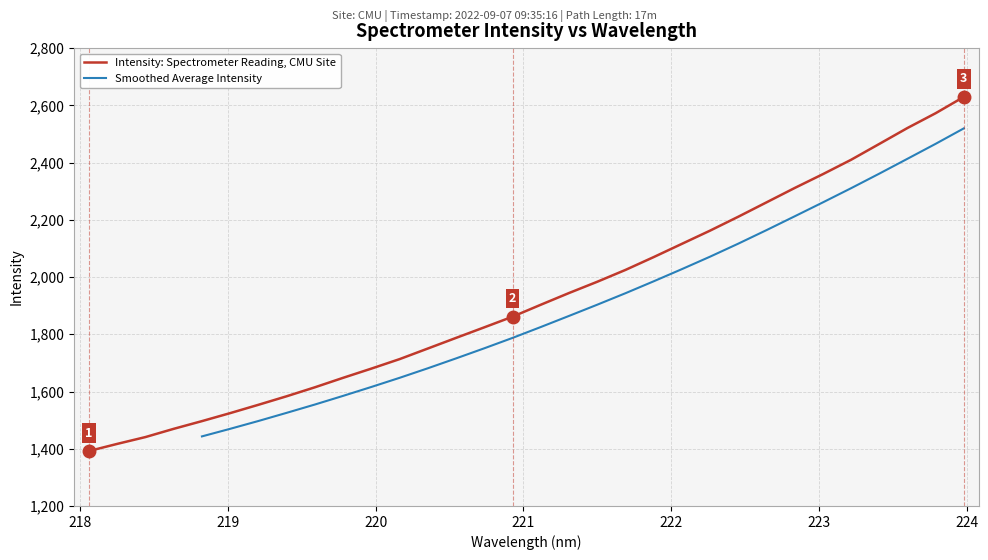

What is the minimum value shown in the chart?

1392.0